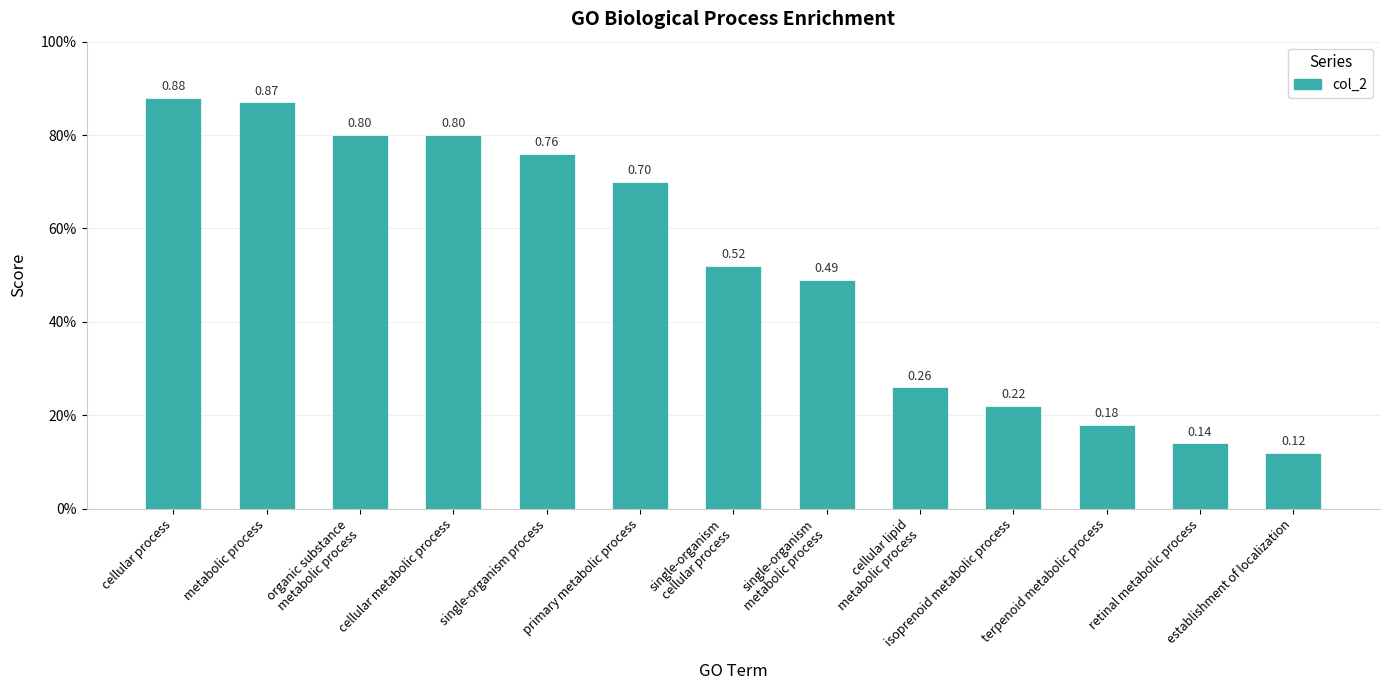

Does the chart contain any negative values?

No